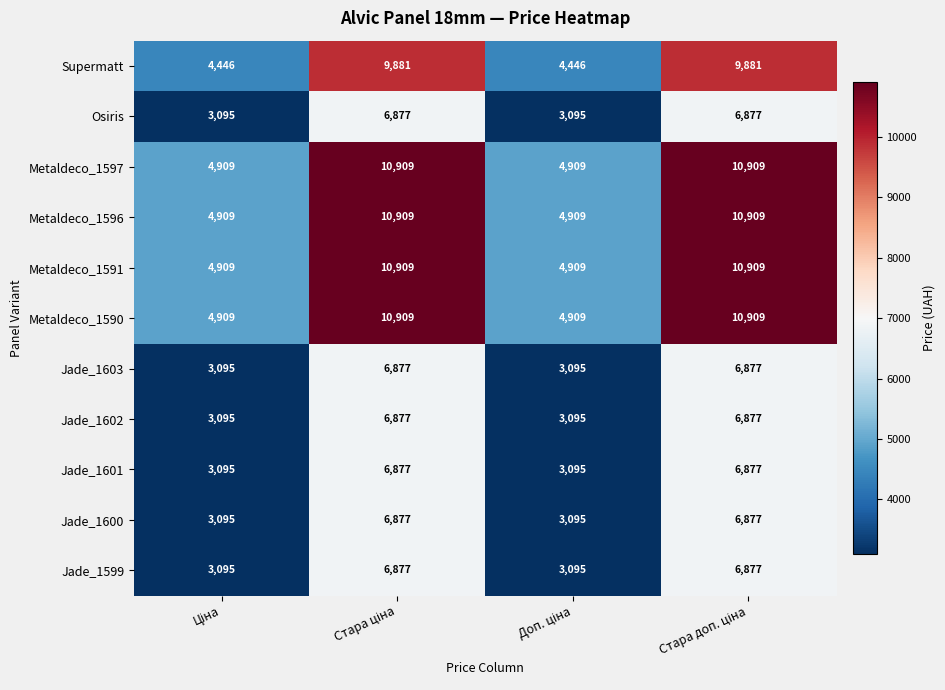

What is the sum of all Metaldeco_1591 values?

31636